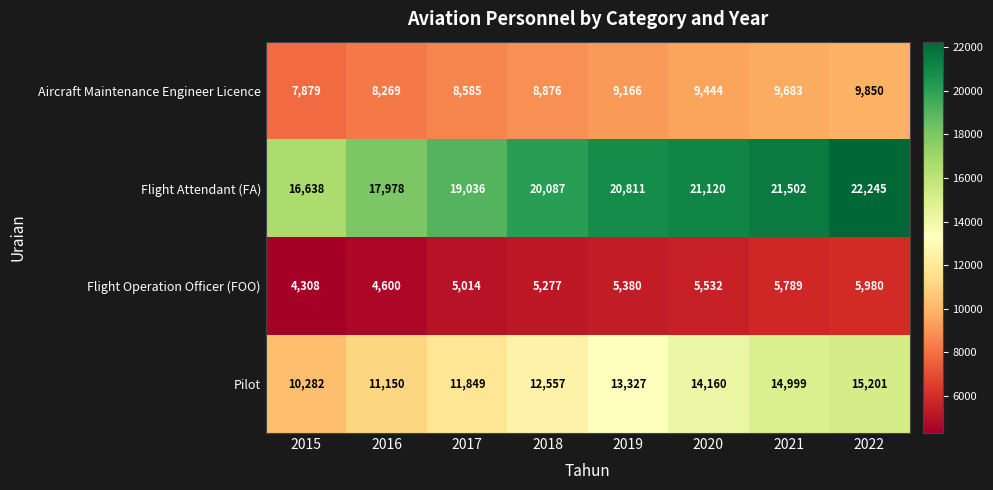

What is the sum of the Aircraft Maintenance Engineer Licence values at 2017 and 2021?

18268